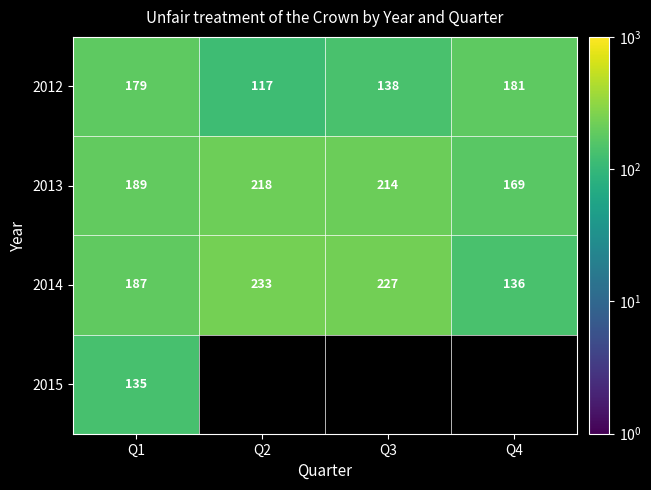

True or false: 2013 has a value of 189 at Q1.

True